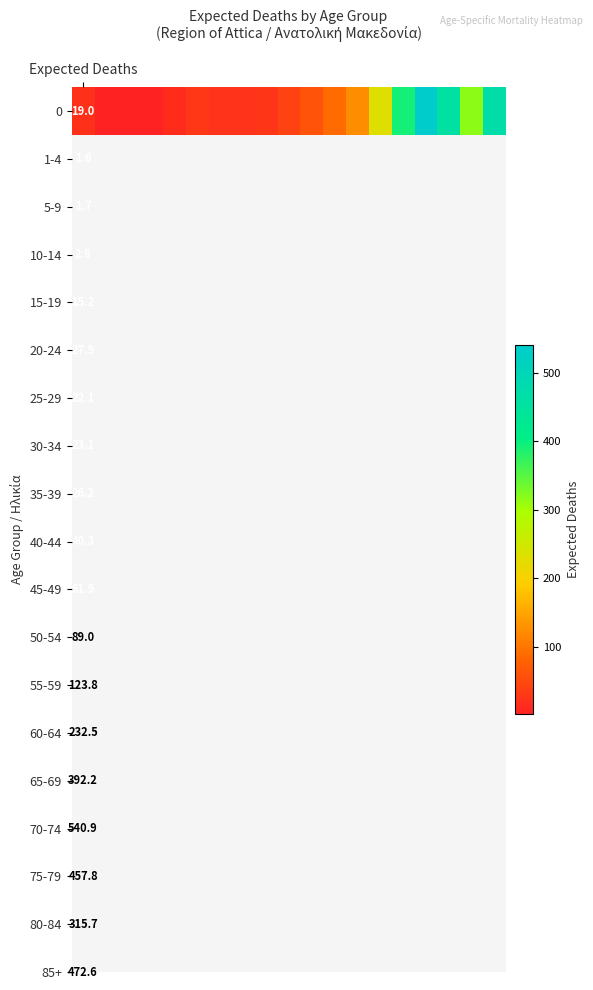

Approximately how many times larger is the value at 9 compared to 1?

26.0